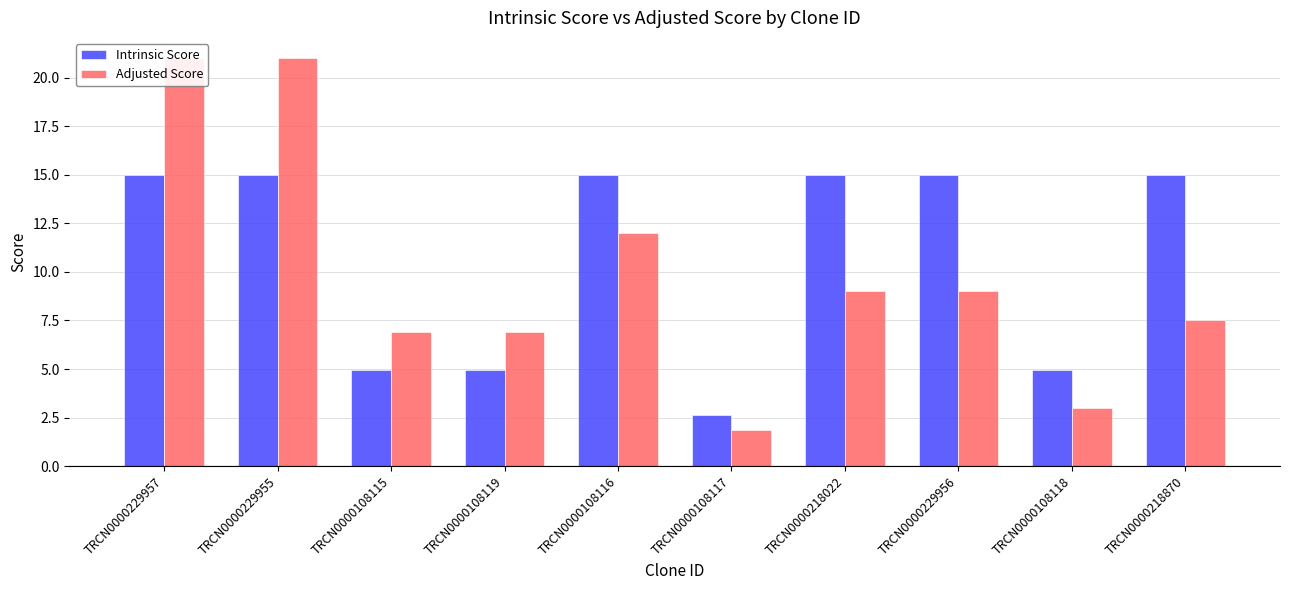

Reading left to right, extract all data points from this chart.

Intrinsic Score: 15.0	15.0	5.0	5.0	15.0	2.6	15.0	15.0	5.0	15.0
Adjusted Score: 21.0	21.0	6.9	6.9	12.0	1.8	9.0	9.0	3.0	7.5